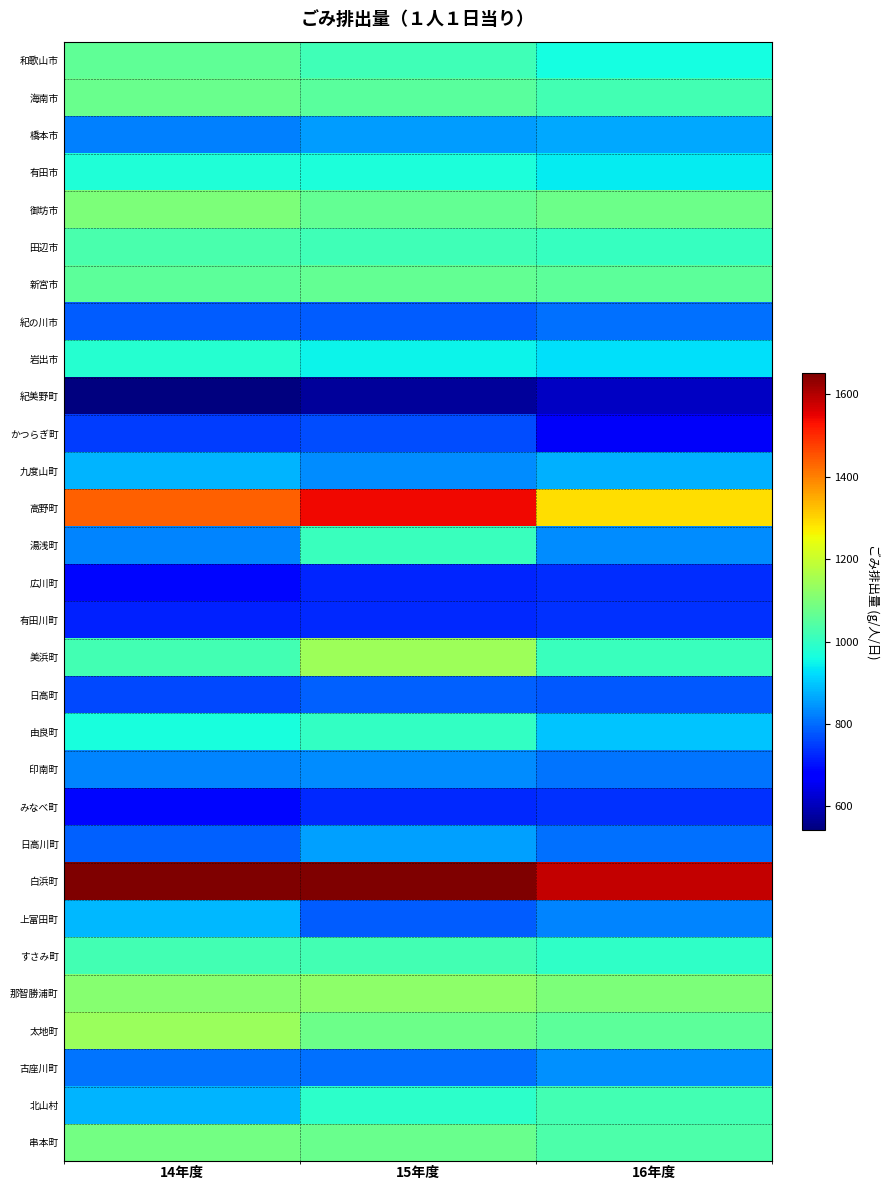

Rank the series at 15年度 from highest to lowest value.

白浜町, 高野町, 美浜町, 那智勝浦町, 太地町, 串本町, 新宮市, 御坊市, 海南市, すさみ町, 田辺市, 和歌山市, 湯浅町, 由良町, 北山村, 有田市, 岩出市, 日高川町, 橋本市, 九度山町, 印南町, 古座川町, 日高町, 紀の川市, 上富田町, かつらぎ町, みなべ町, 有田川町, 広川町, 紀美野町